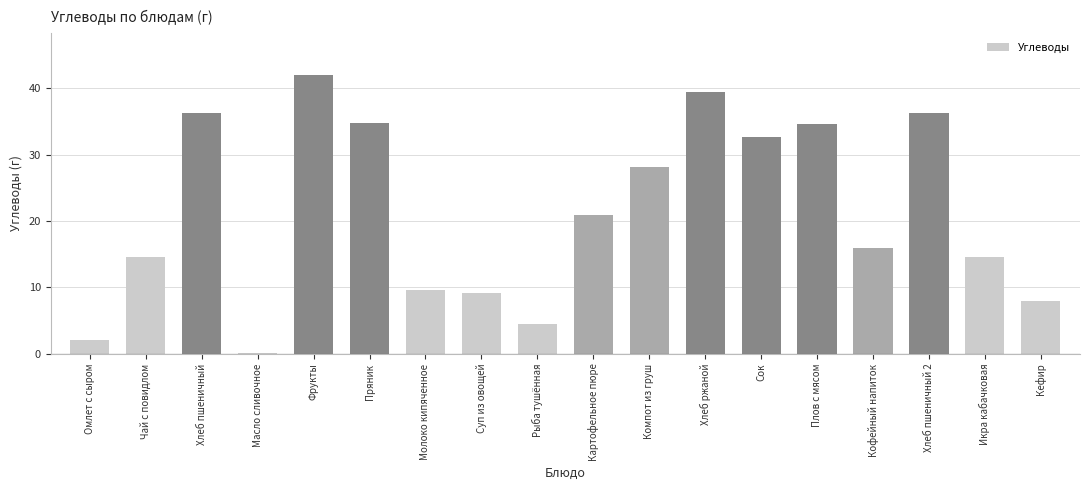

Where does the data first go above 20?

Хлеб пшеничный